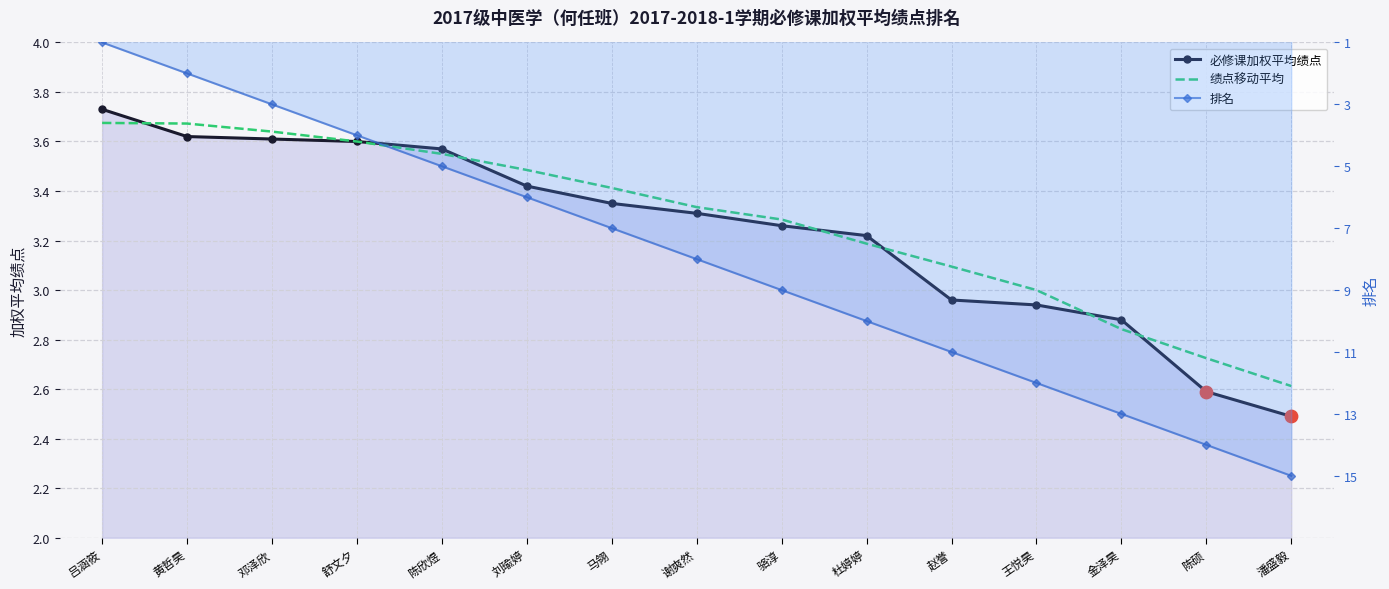

At how many categories does at least one series exceed 4?

11